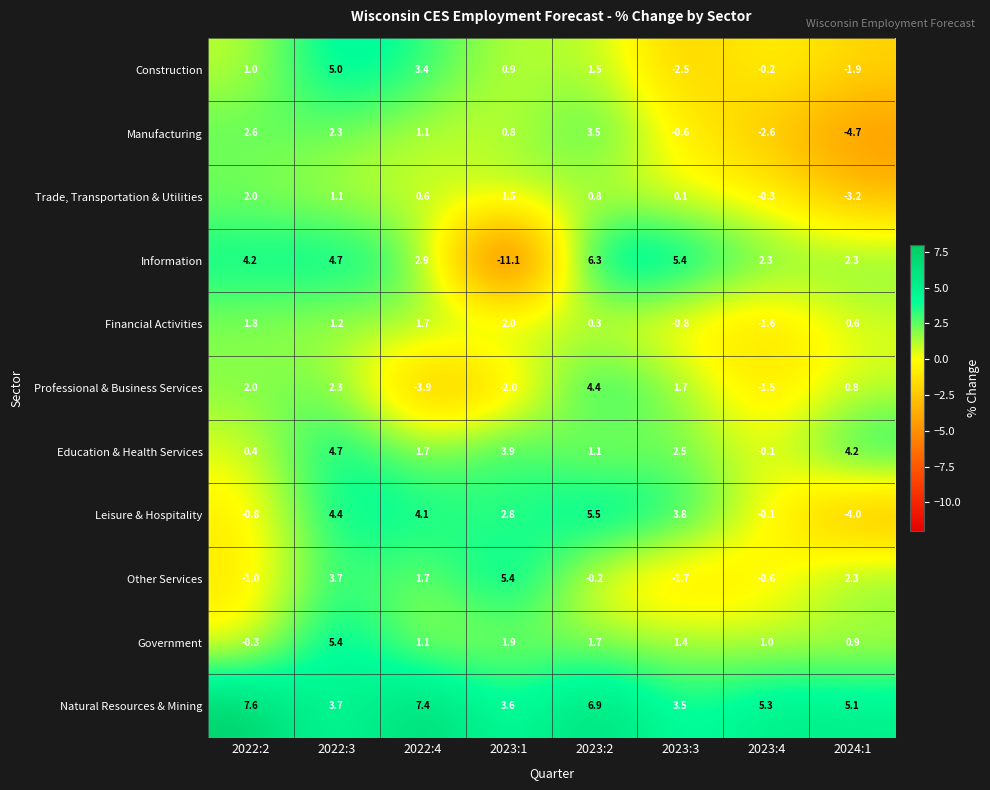

Which series has the largest range (max minus min)?

Information